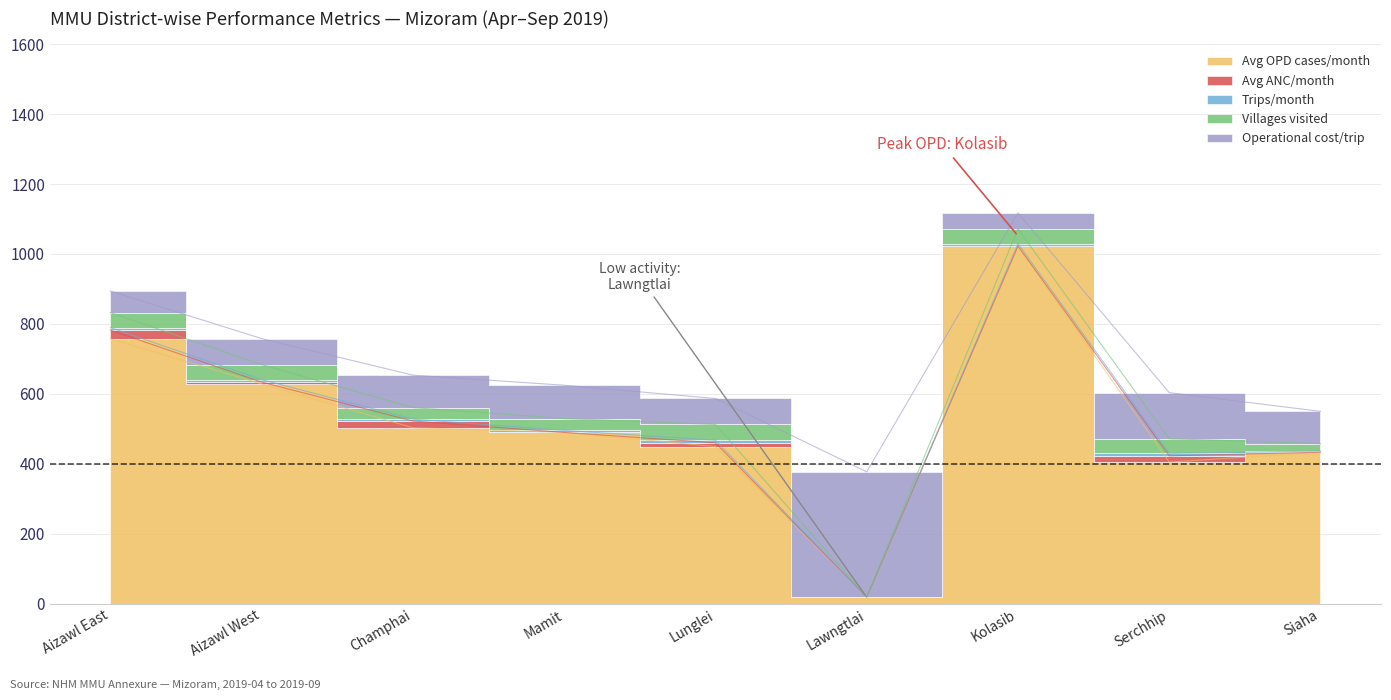

How many distinct data groups are displayed?

5